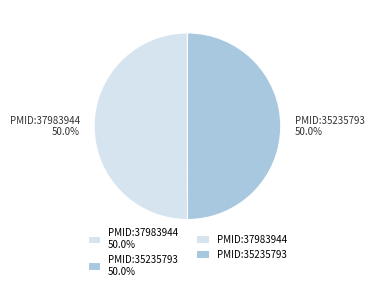

What is the ratio of the value at PMID:35235793 50.0% to the value at PMID:37983944 50.0%?

1.0